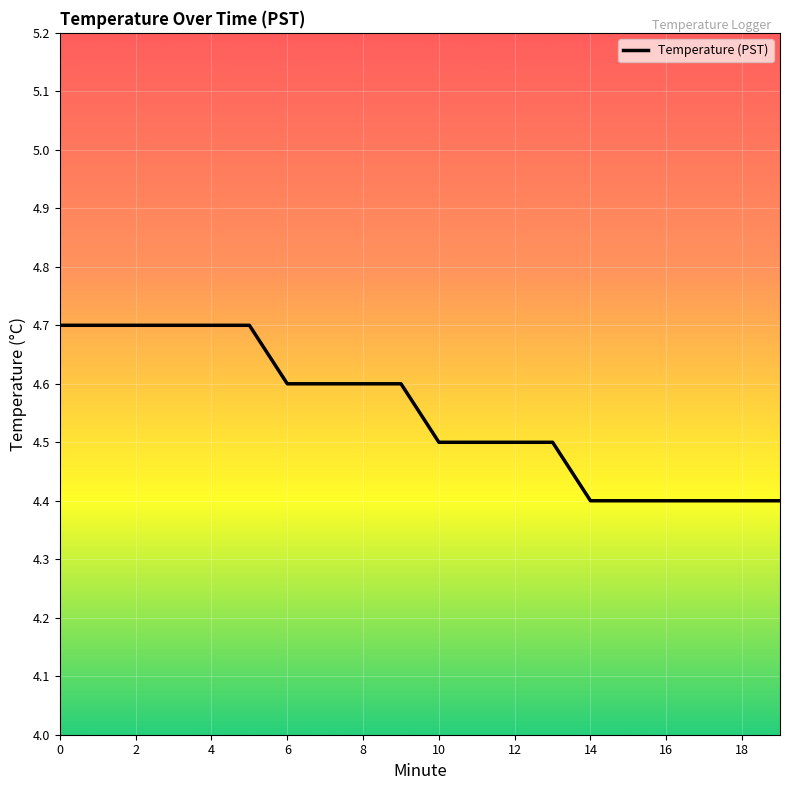

What is the smallest value displayed?

4.4